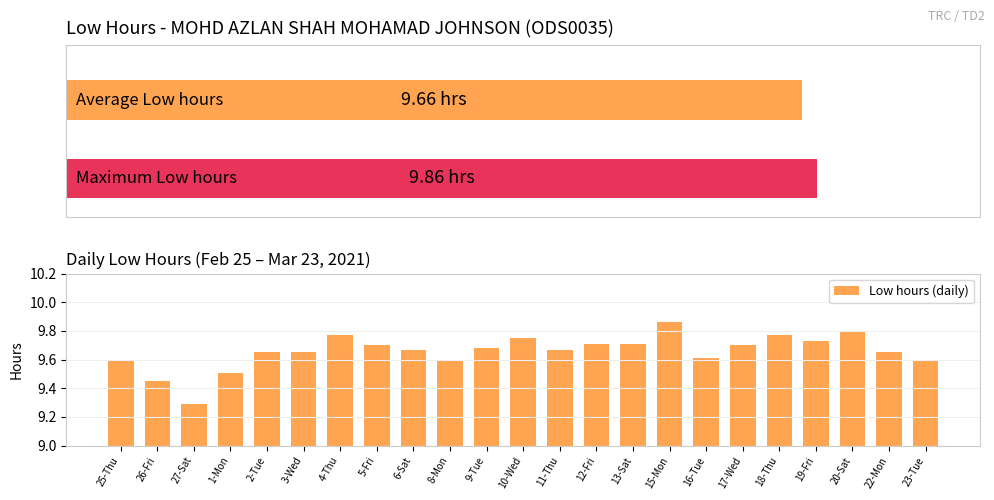

What is the greatest value displayed?

9.9